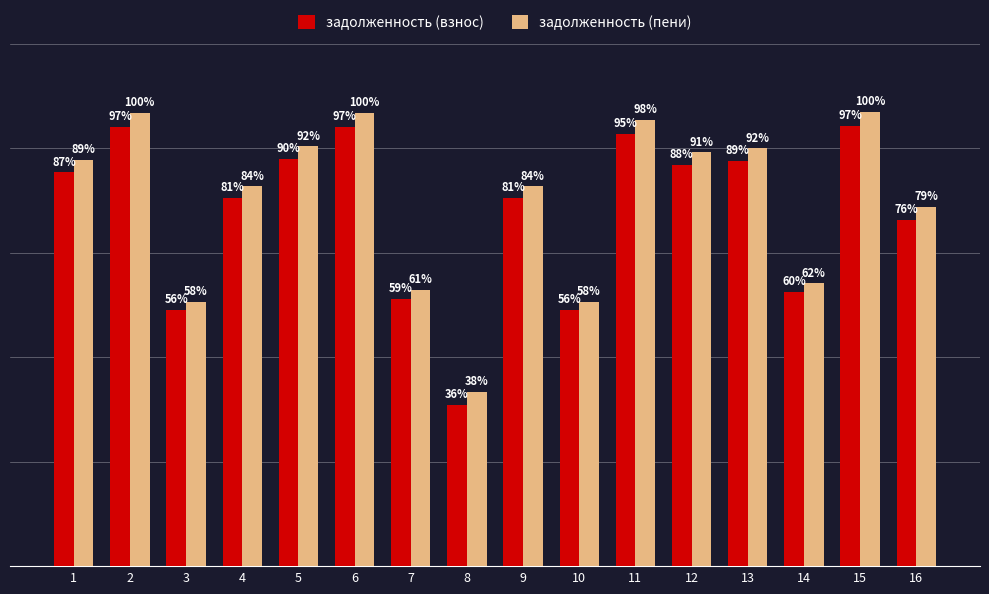

What is the difference between the maximum and second lowest values in the задолженность (пени) series?

11786.8